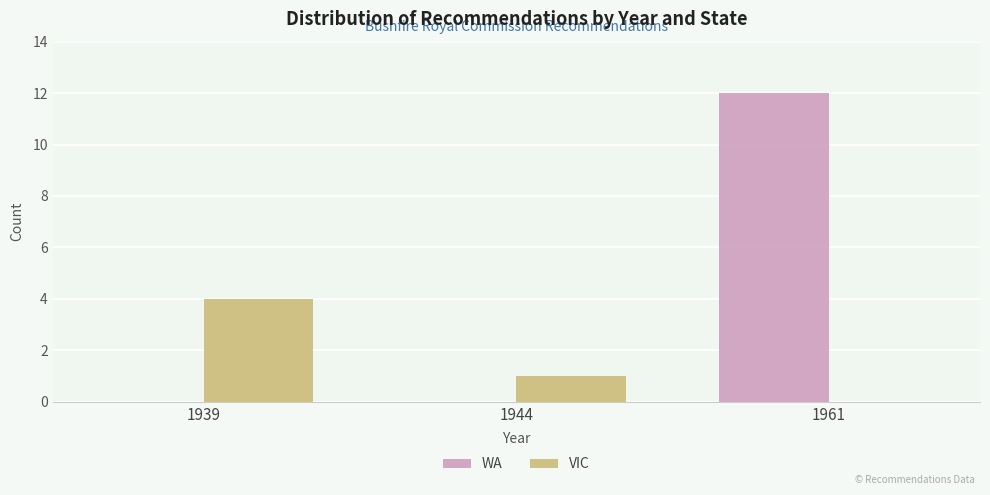

What is the average value of the WA series?

4